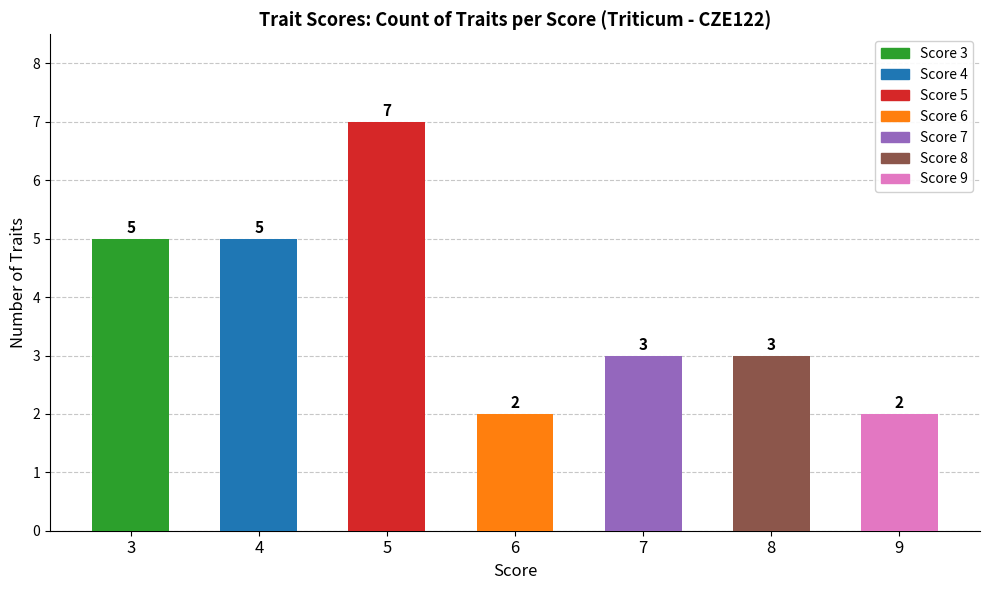

What is the smallest value displayed?

2